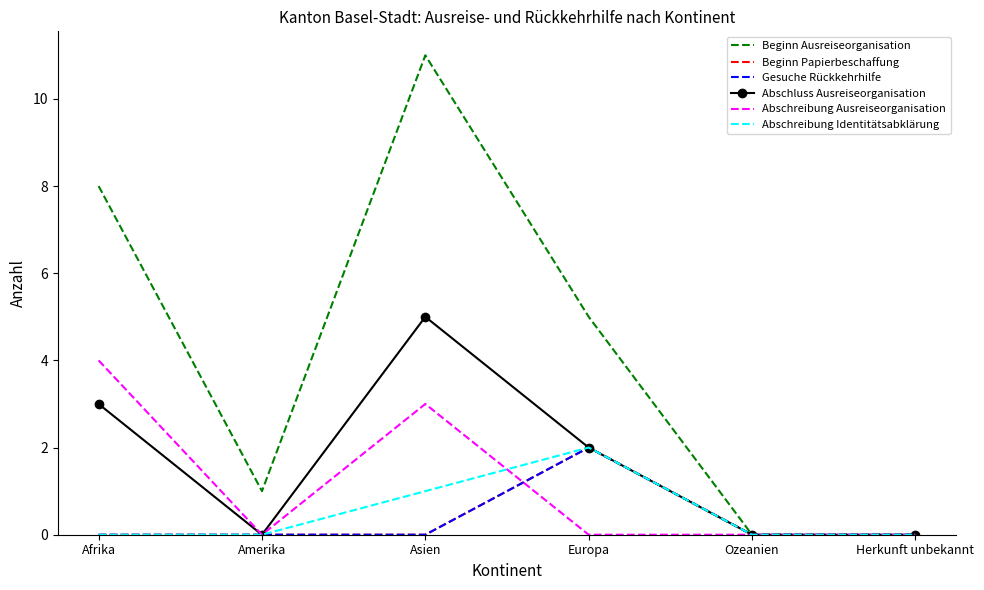

Where is Abschreibung Identitätsabklärung nearest to the value 1?

Asien